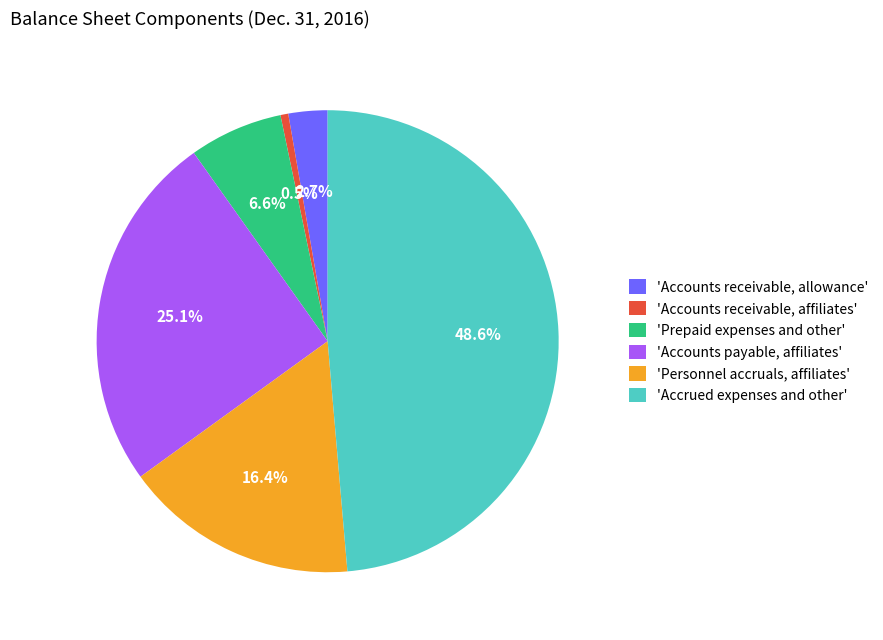

What is the largest slice in the pie chart?

'Accrued expenses and other'